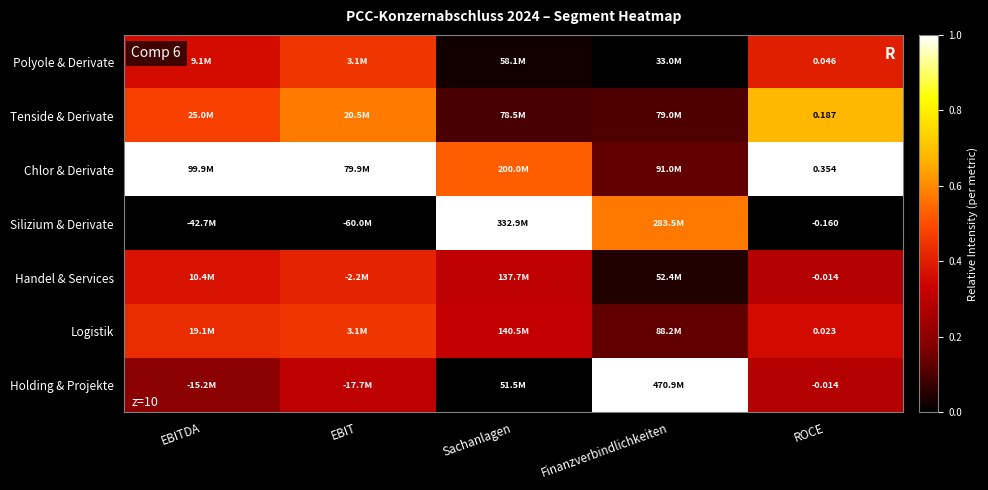

How many data points does each series have?

5